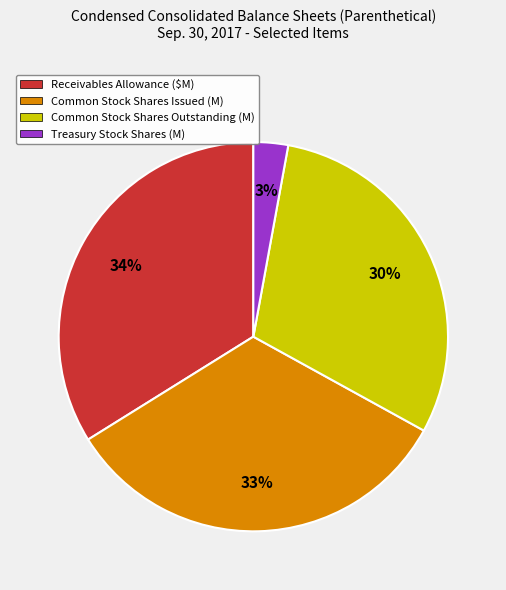

To the nearest percent, what portion does Common Stock Shares Outstanding (M) represent?

30%